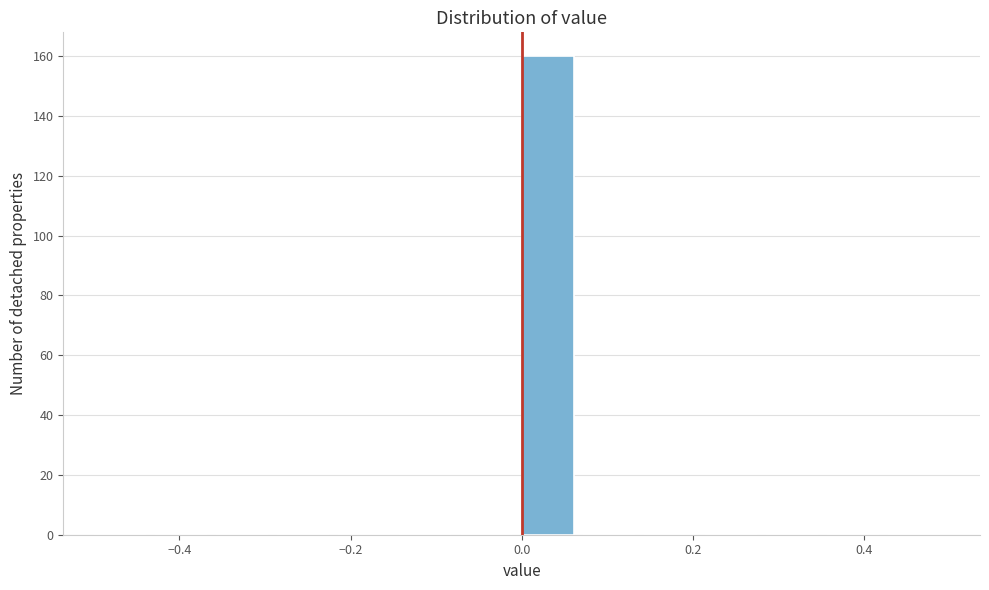

Read against the x-axis, roughly where is the centre of the tallest bar?

0.04